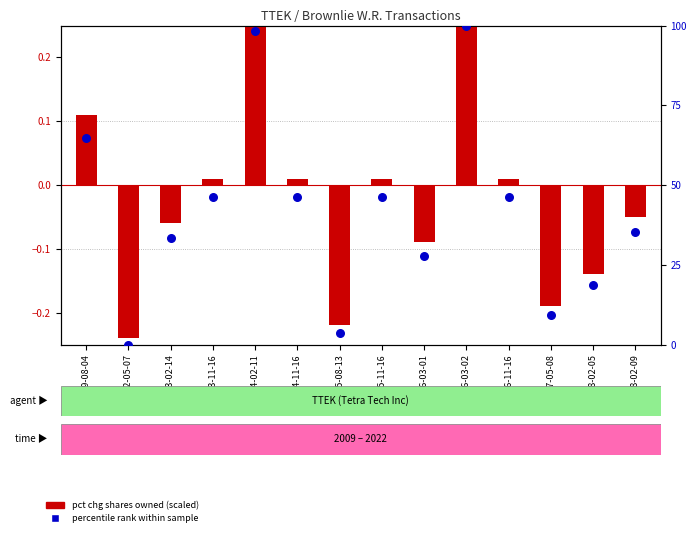

Which series reaches the minimum Y coordinate?

pct chg shares owned (scaled)